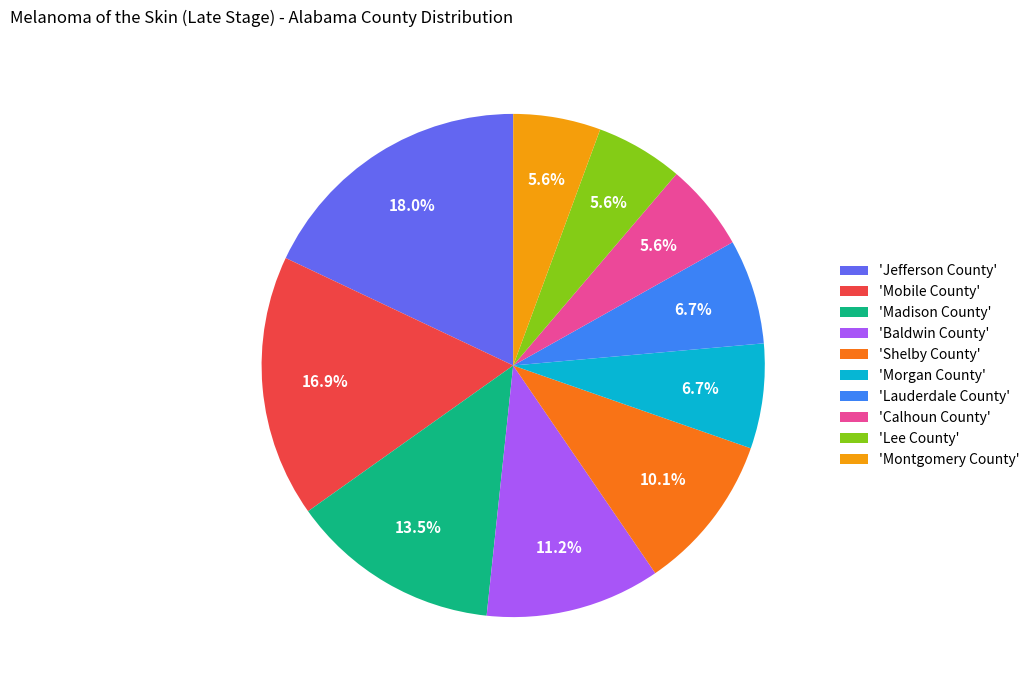

Does 'Calhoun County' account for over 50% of the chart?

No